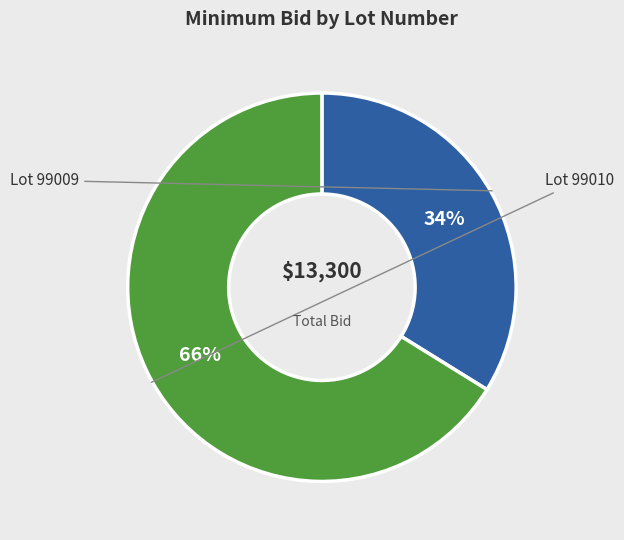

Does any single category account for the majority?

Yes